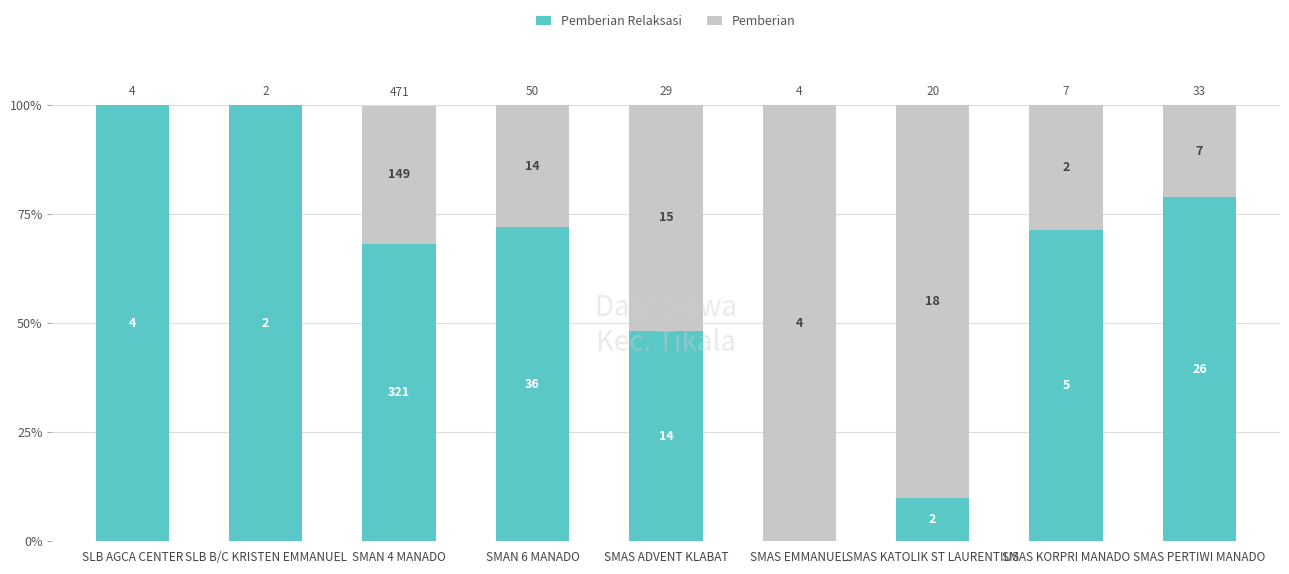

Which has a higher value, SMAS KATOLIK ST LAURENTIUS or SMAS EMMANUEL?

SMAS KATOLIK ST LAURENTIUS